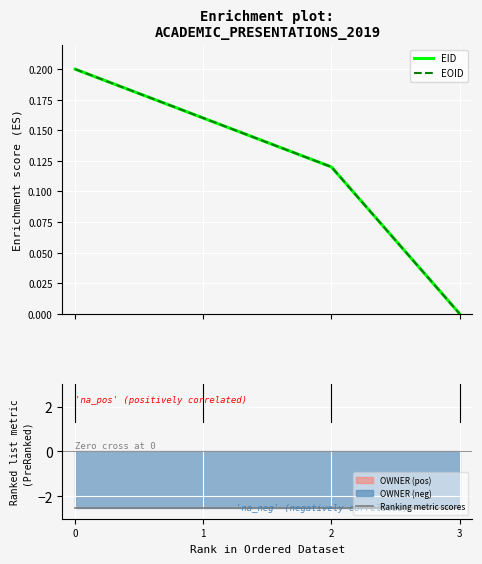

List the series in order of their peak value, lowest first.

Ranking metric scores, EID, EOID